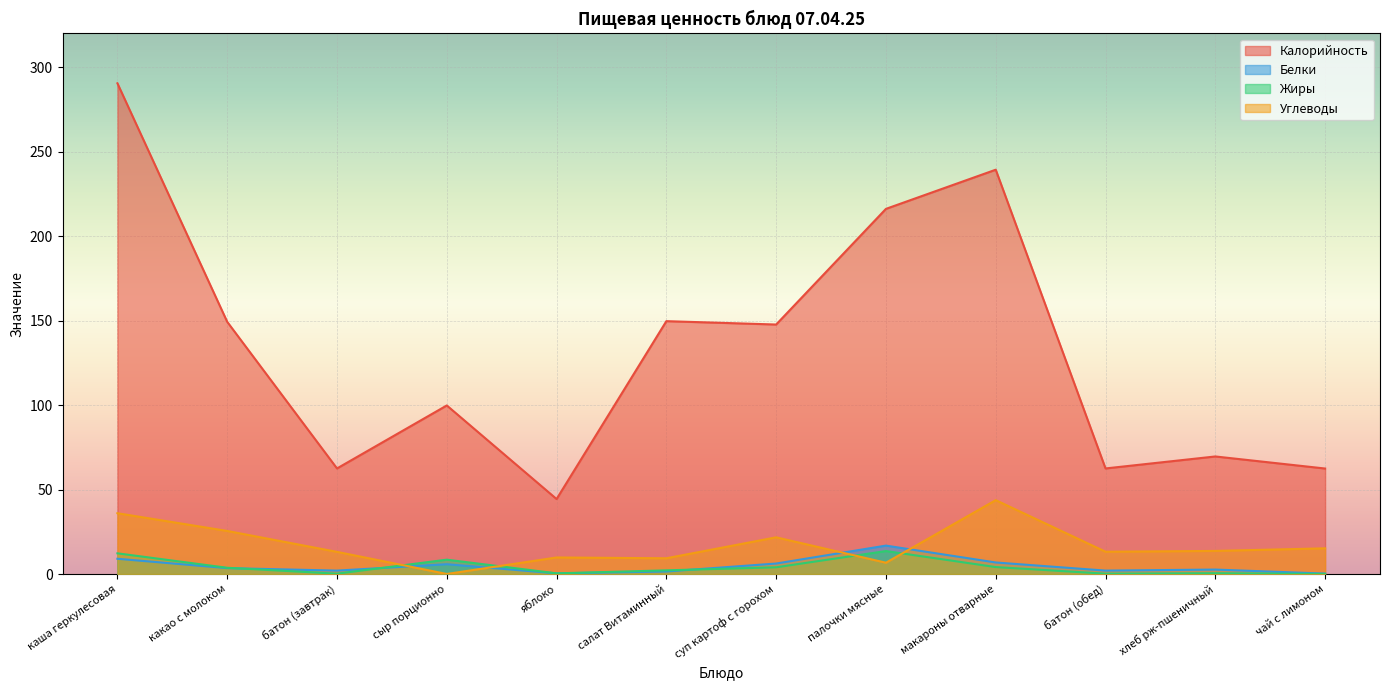

True or false: Жиры has more than 1 points higher than both neighbors.

True